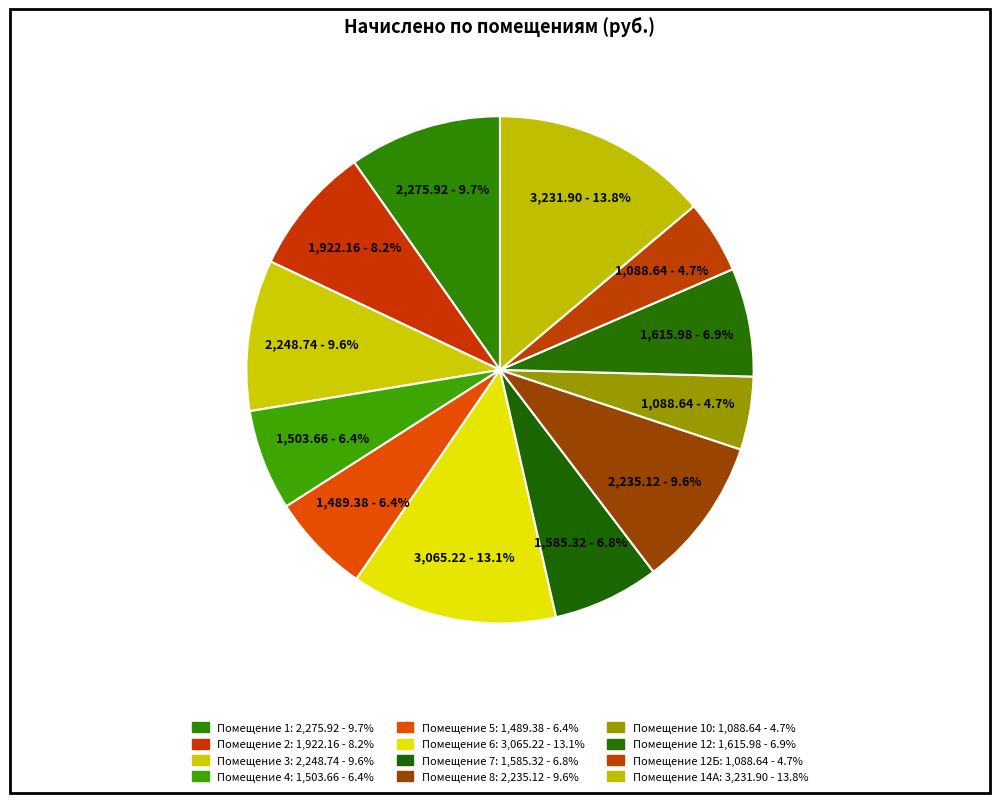

Count the number of slices in the pie.

12